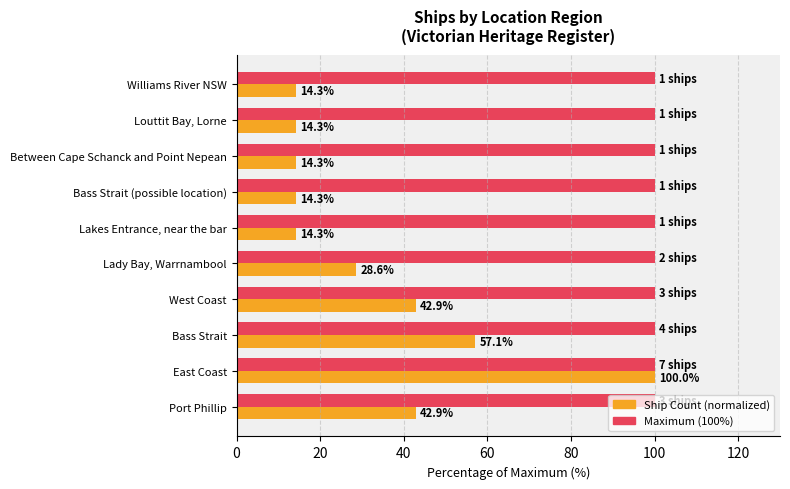

What is the greatest value displayed?

100.0